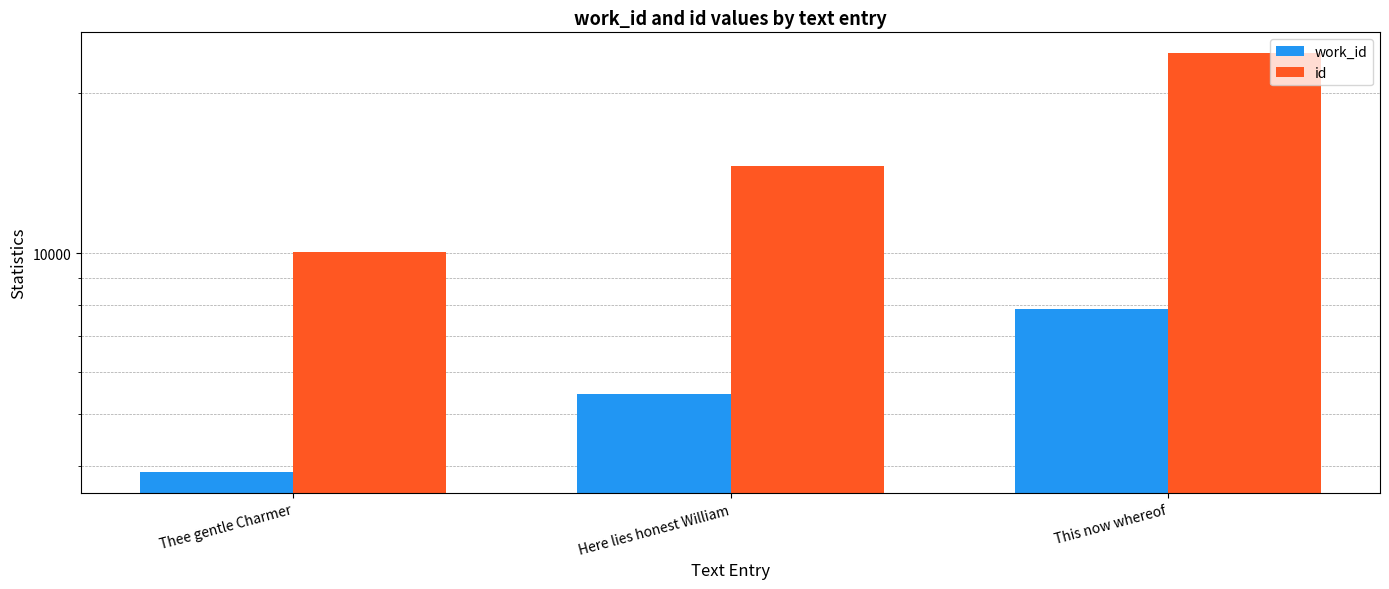

Rank the series by their average value, from highest to lowest.

id, work_id